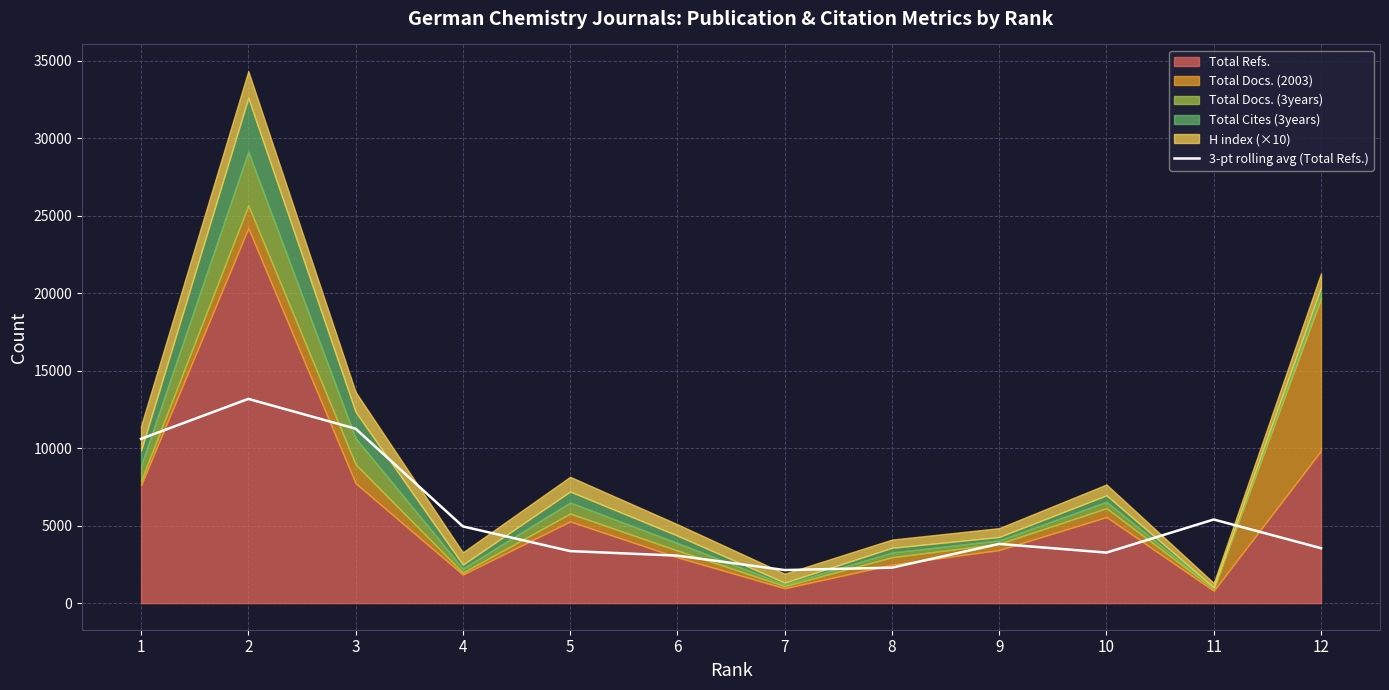

At which category does the data reach its first local peak?

2